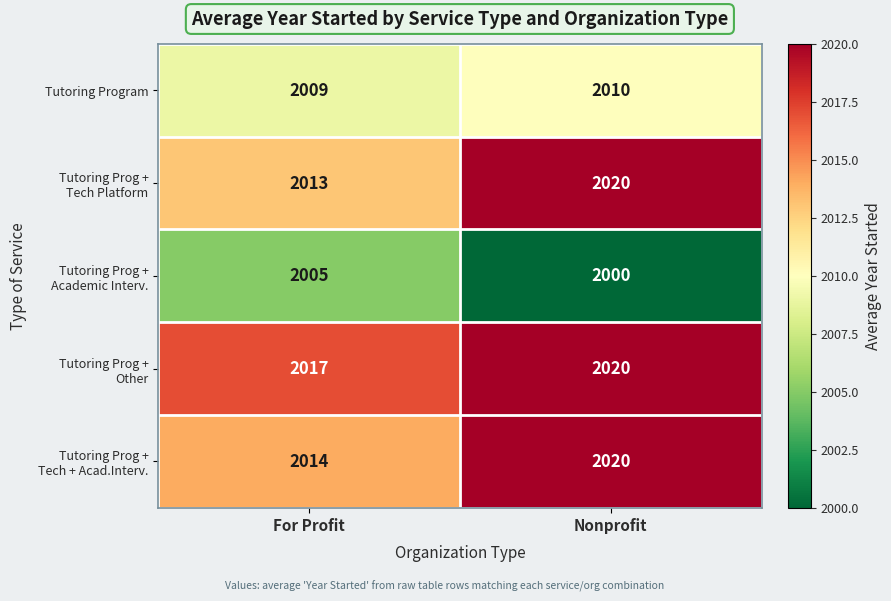

What is the difference between the highest and lowest values at Nonprofit?

20